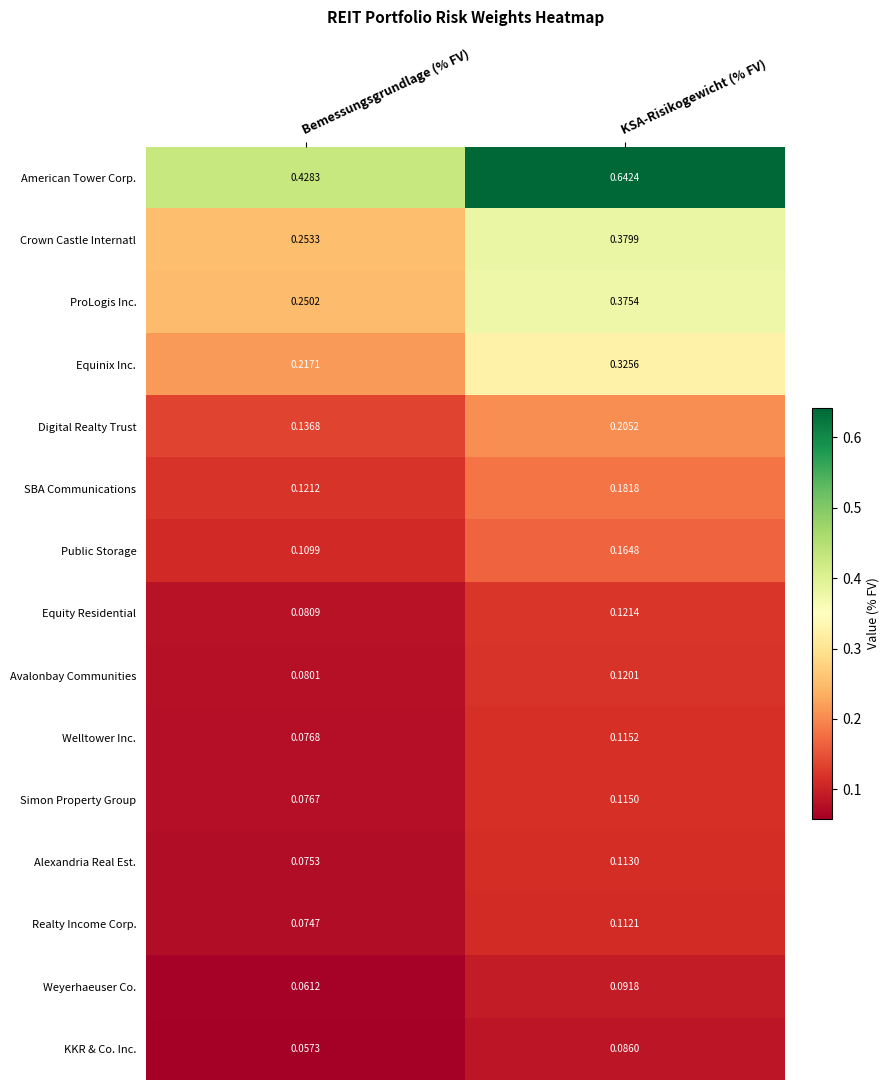

Which series has the largest range (max minus min)?

American Tower Corp.